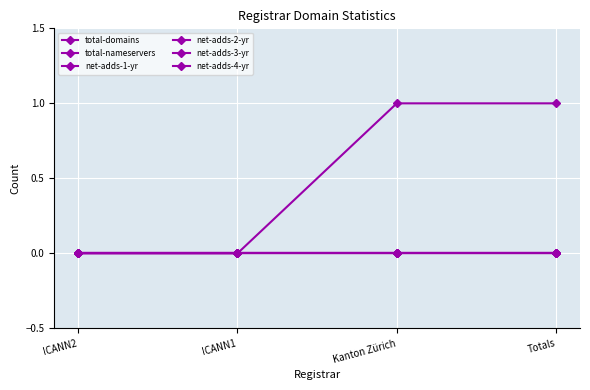

At which label does net-adds-4-yr reach its peak?

ICANN2